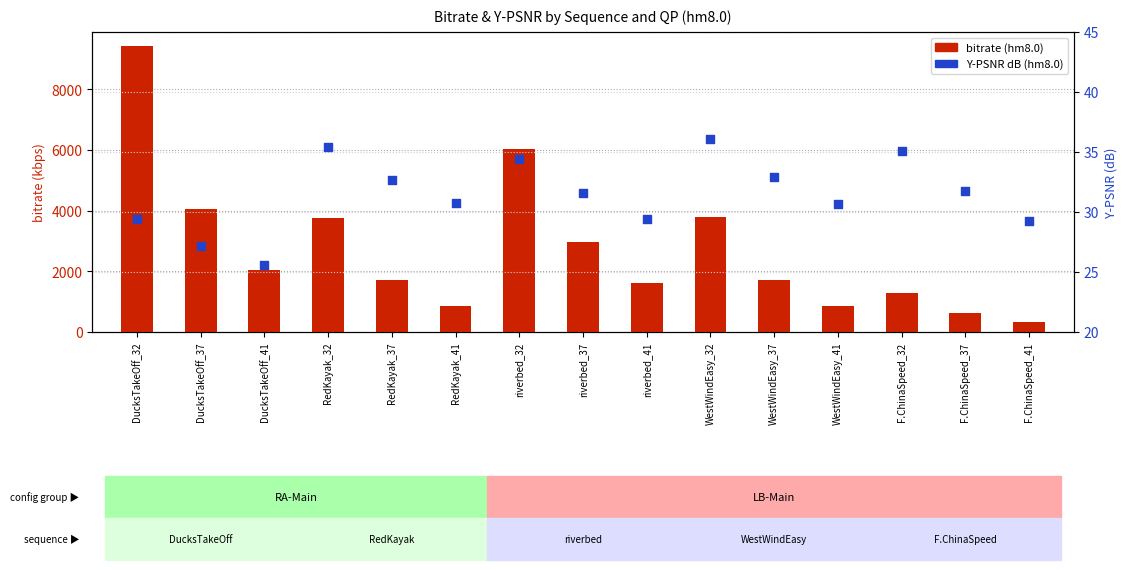

What is the total value across all series at WestWindEasy_32?

3823.2